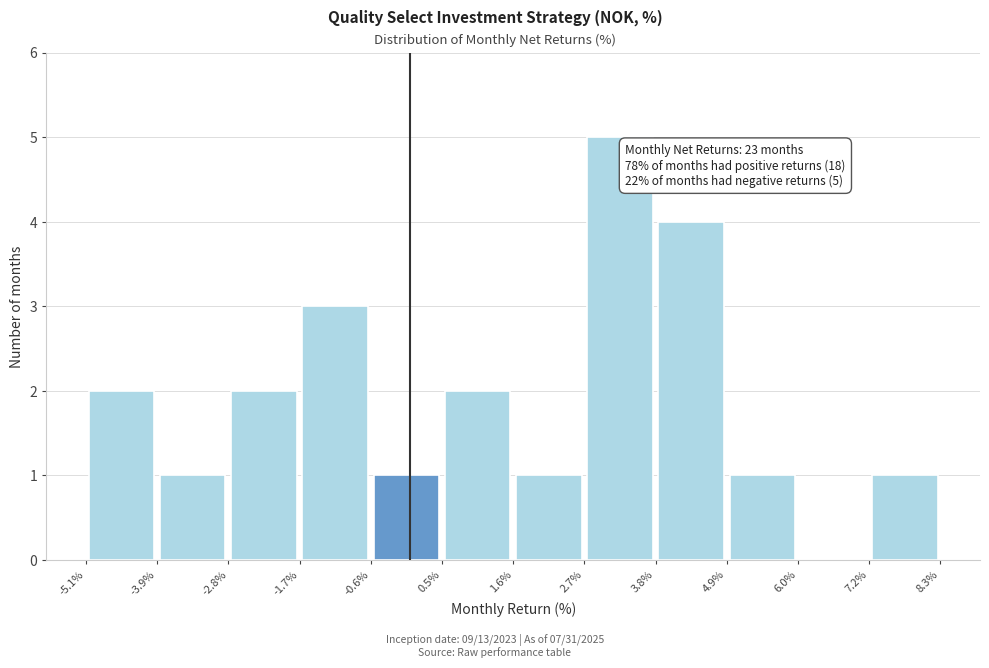

Over which range of the x-axis is the bar tallest?

2.7% to 3.8%